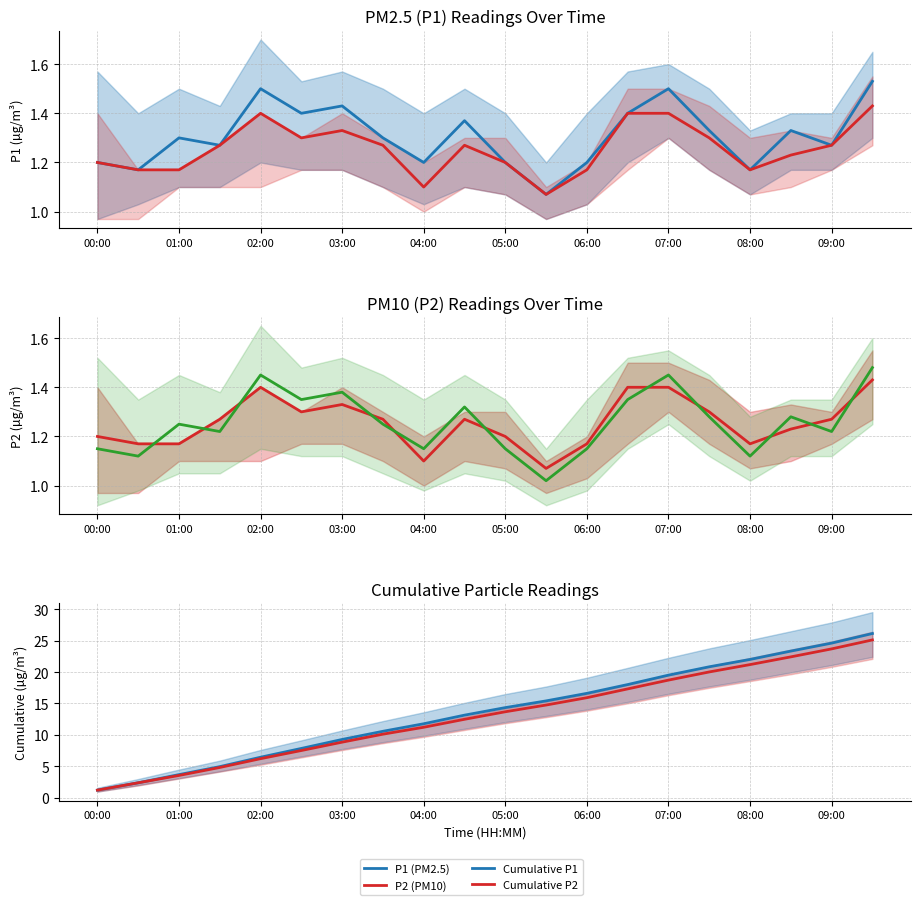

True or false: Cumulative P2 and P1 (PM2.5) cross at least once.

False